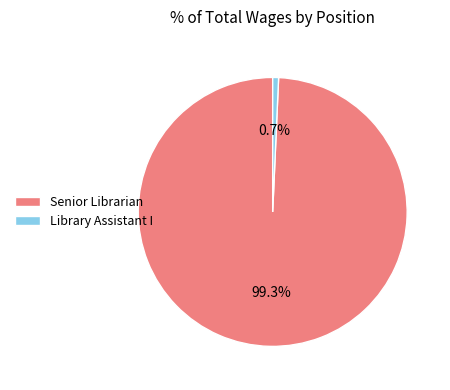

Which has a higher value, Library Assistant I or Senior Librarian?

Senior Librarian